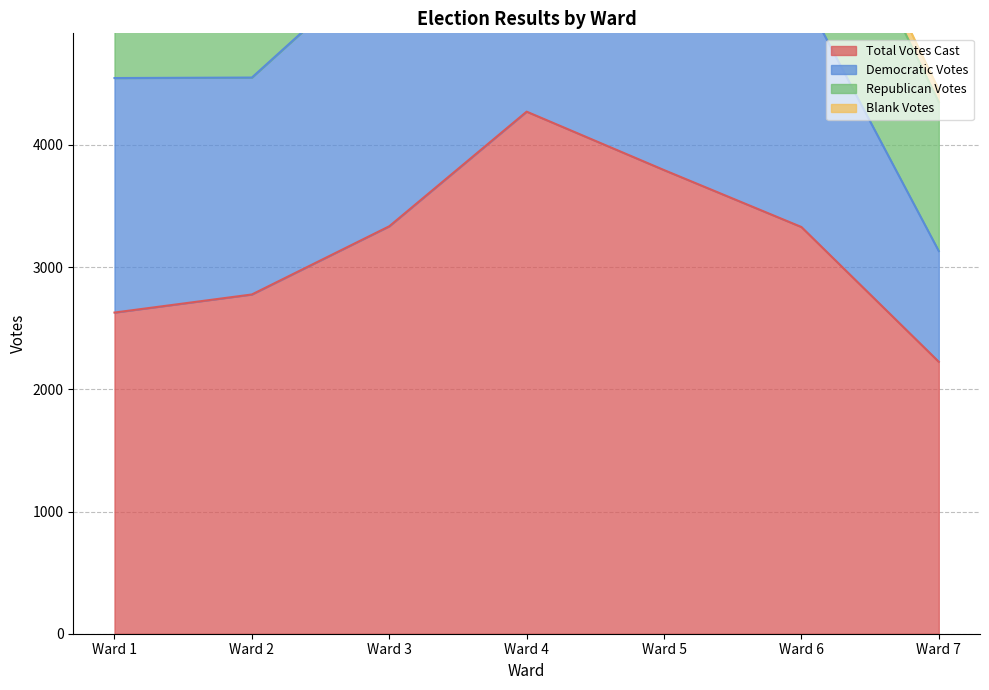

What is the value of the Total Votes Cast point at the 2nd from the left?

2776